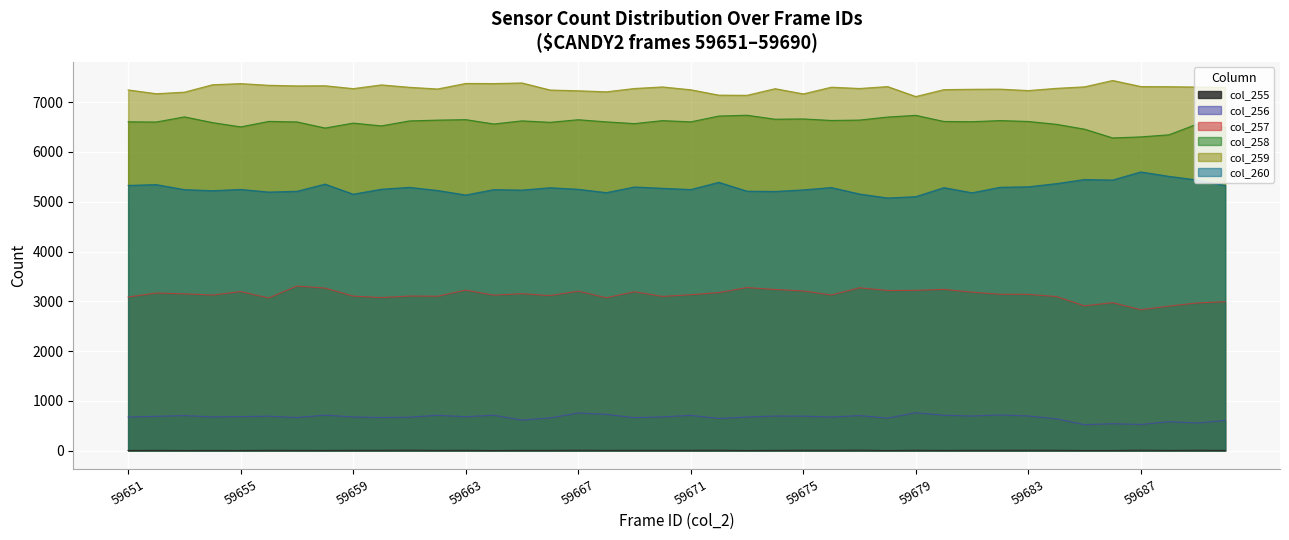

How many series are shown in this chart?

6